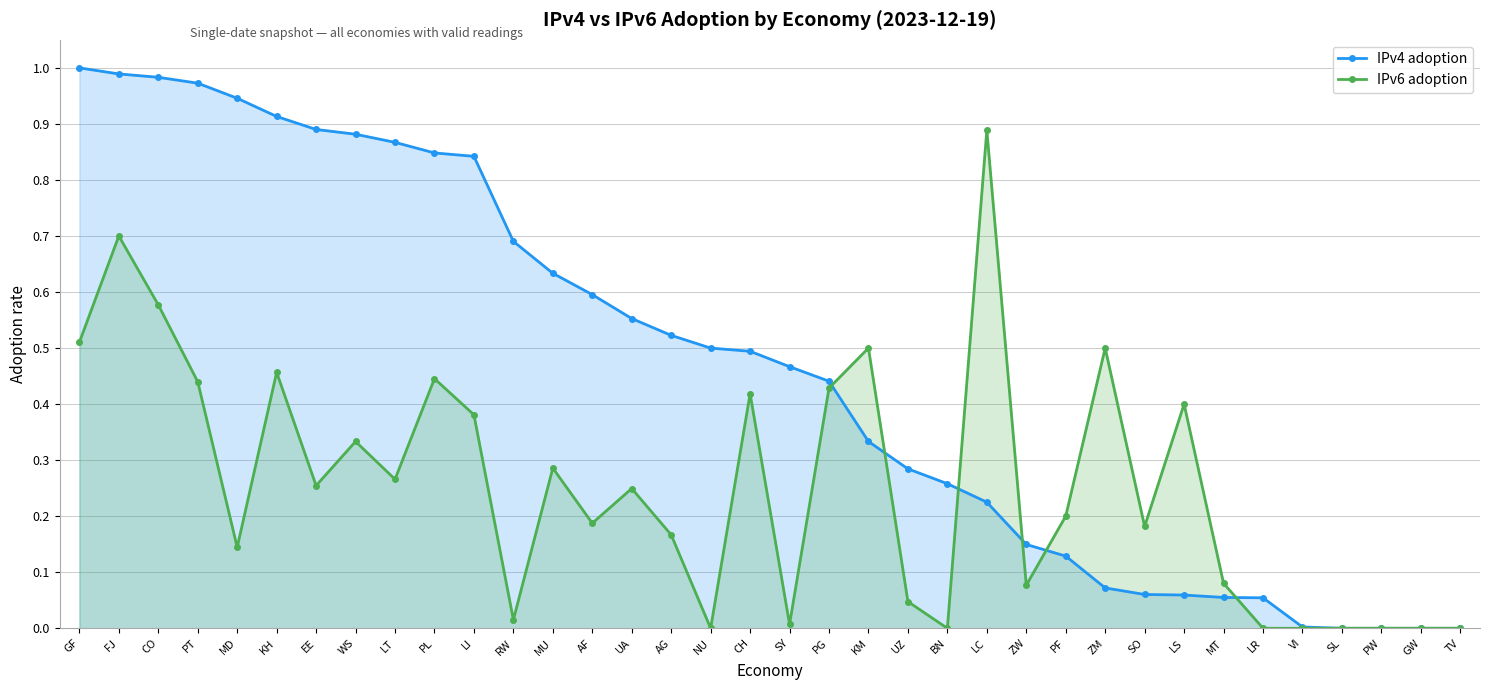

Which has a higher value, MU or ZM?

MU